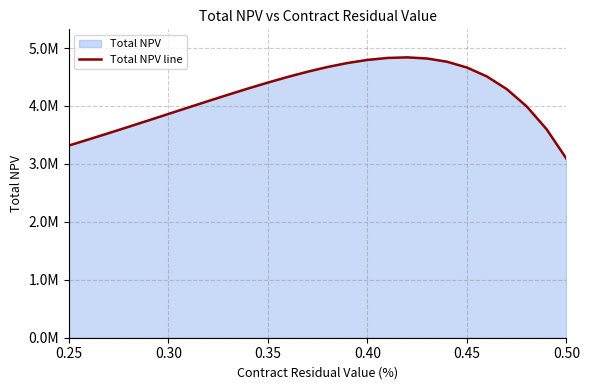

Is it true that the value at 0.40 is 4795455.6?

True